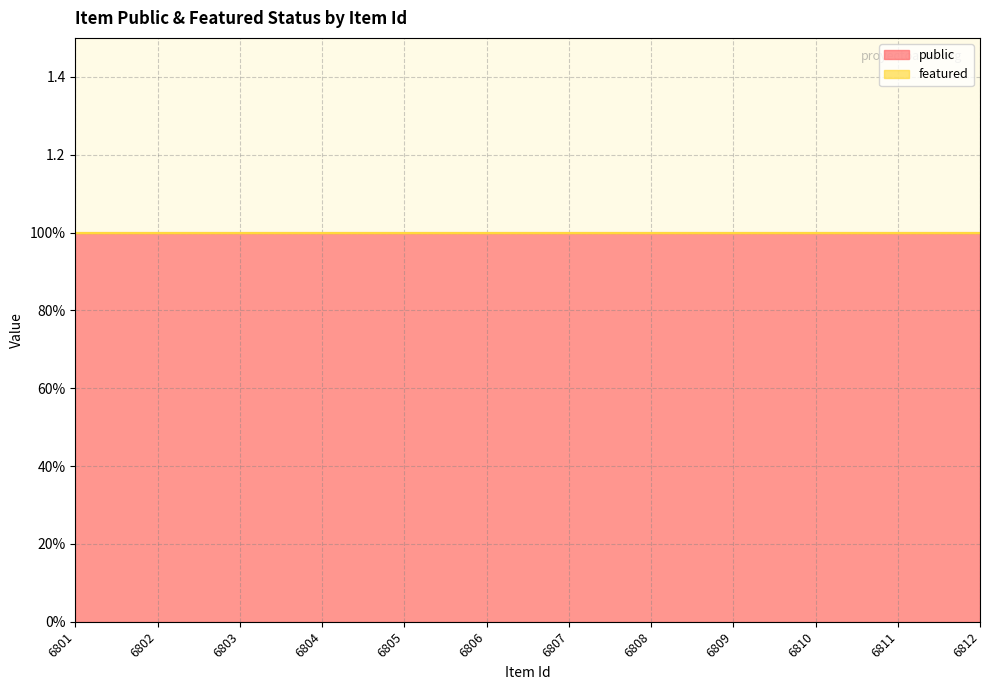

True or false: featured and public cross at least once.

False